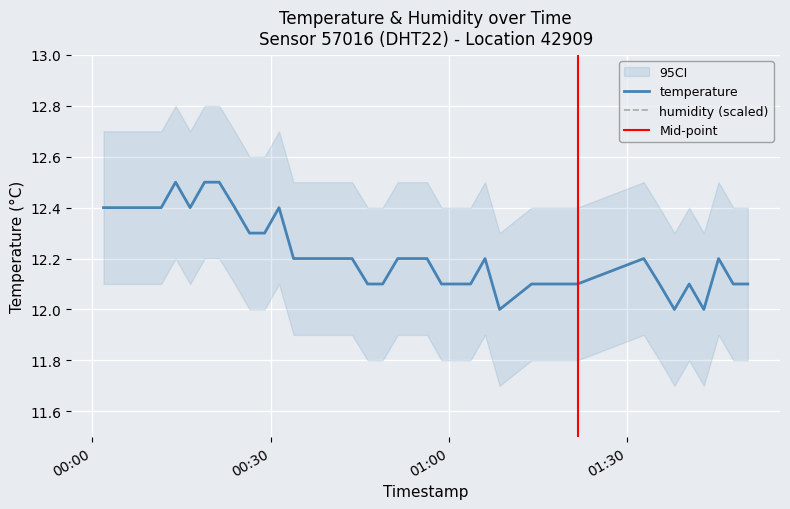

What is the difference between the values at 2022-10-01T00:48:53 and 2022-10-01T00:06:44?

0.3